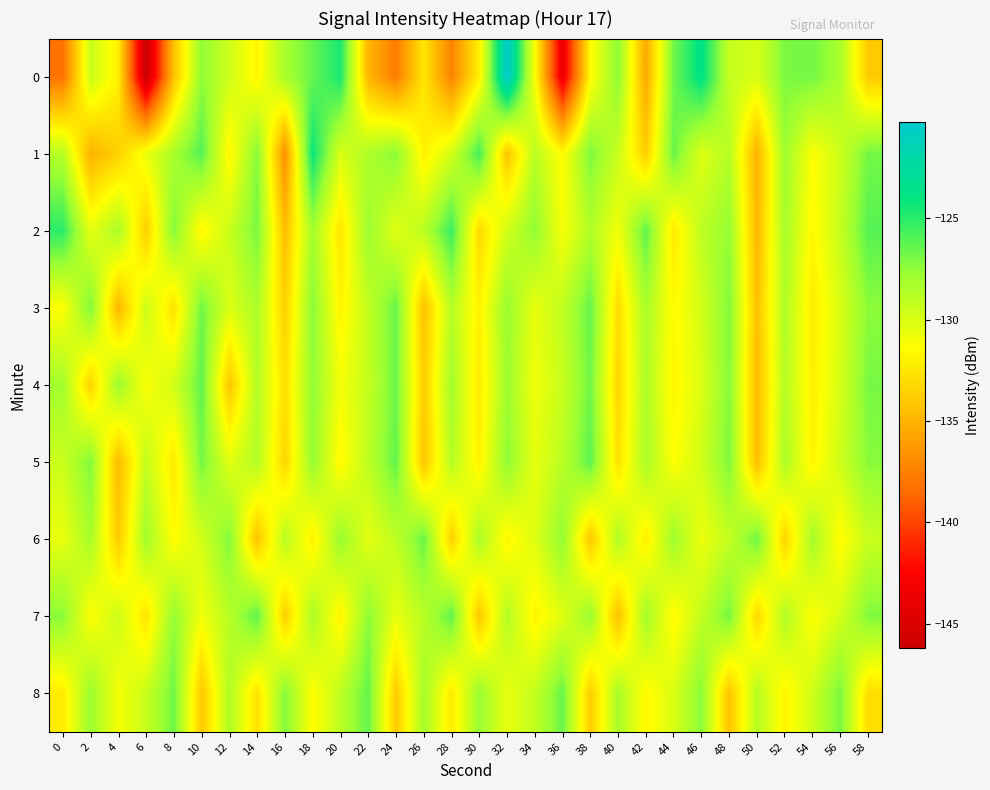

What is the spread (max minus min) of values at 46?

7.1